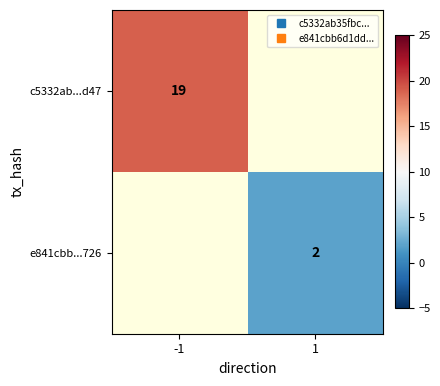

At how many categories does at least one series exceed 2?

1